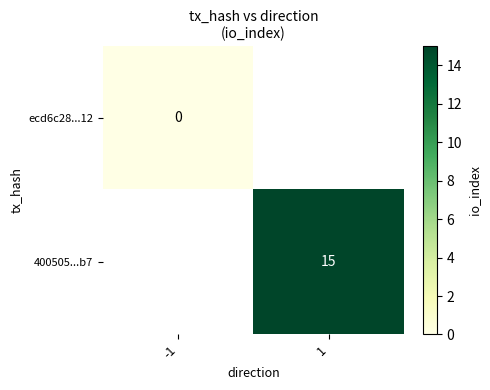

Is the value of ecd6c28...12 at -1 greater than the value of 400505...b7 at 1?

No